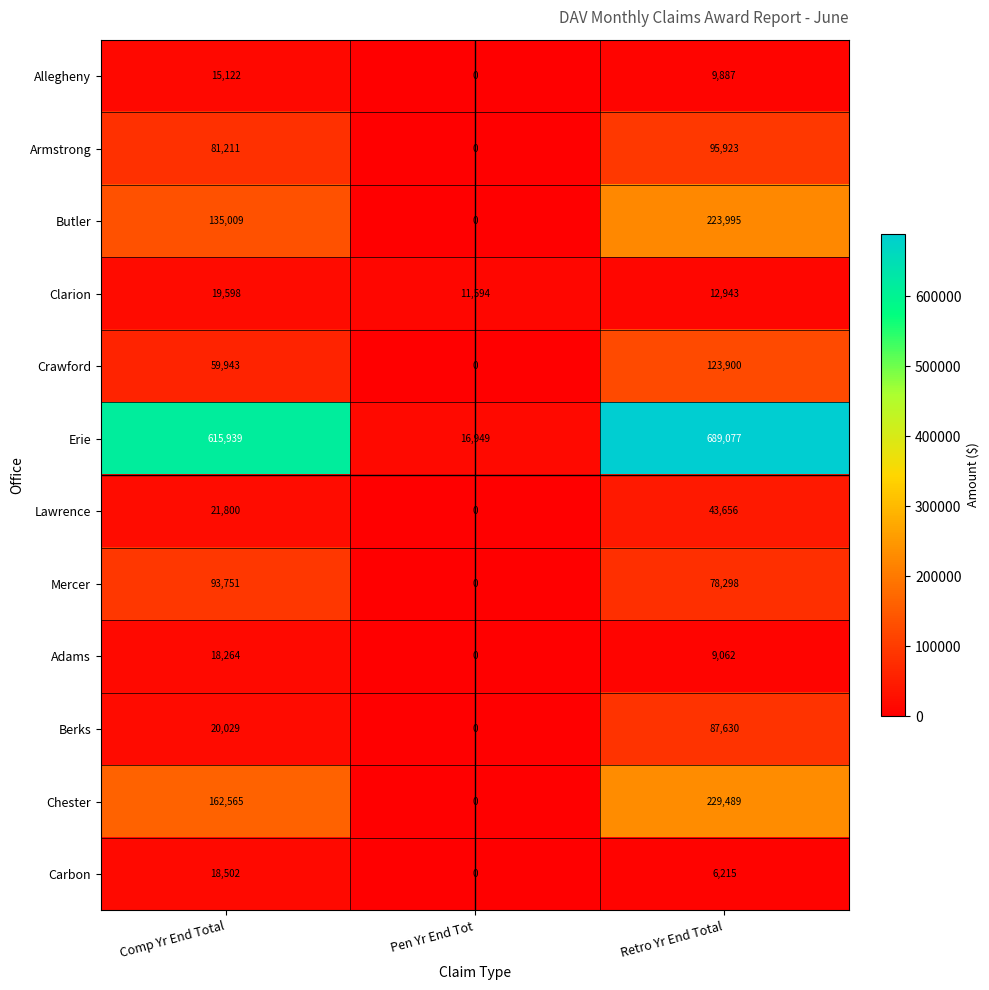

Which series has the widest spread of values?

Erie